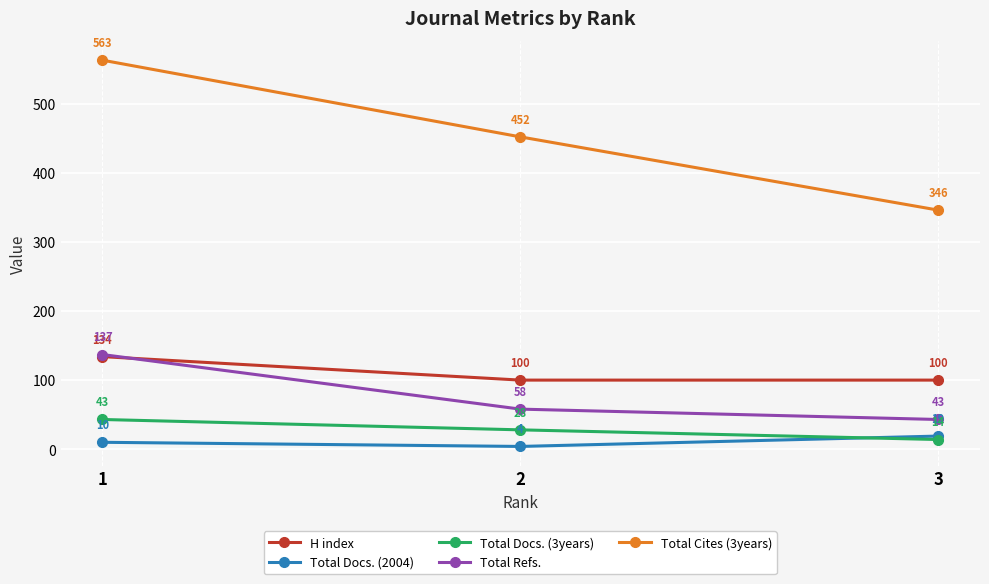

What is the difference between the maximum and second lowest values in the Total Docs. (3years) series?

15